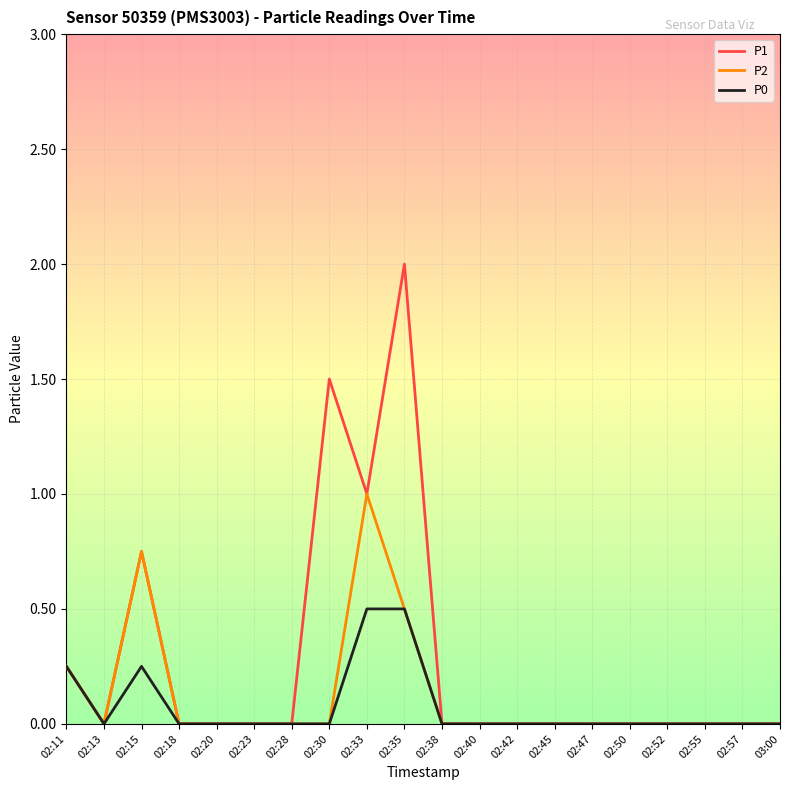

Which series has the widest spread of values?

P1